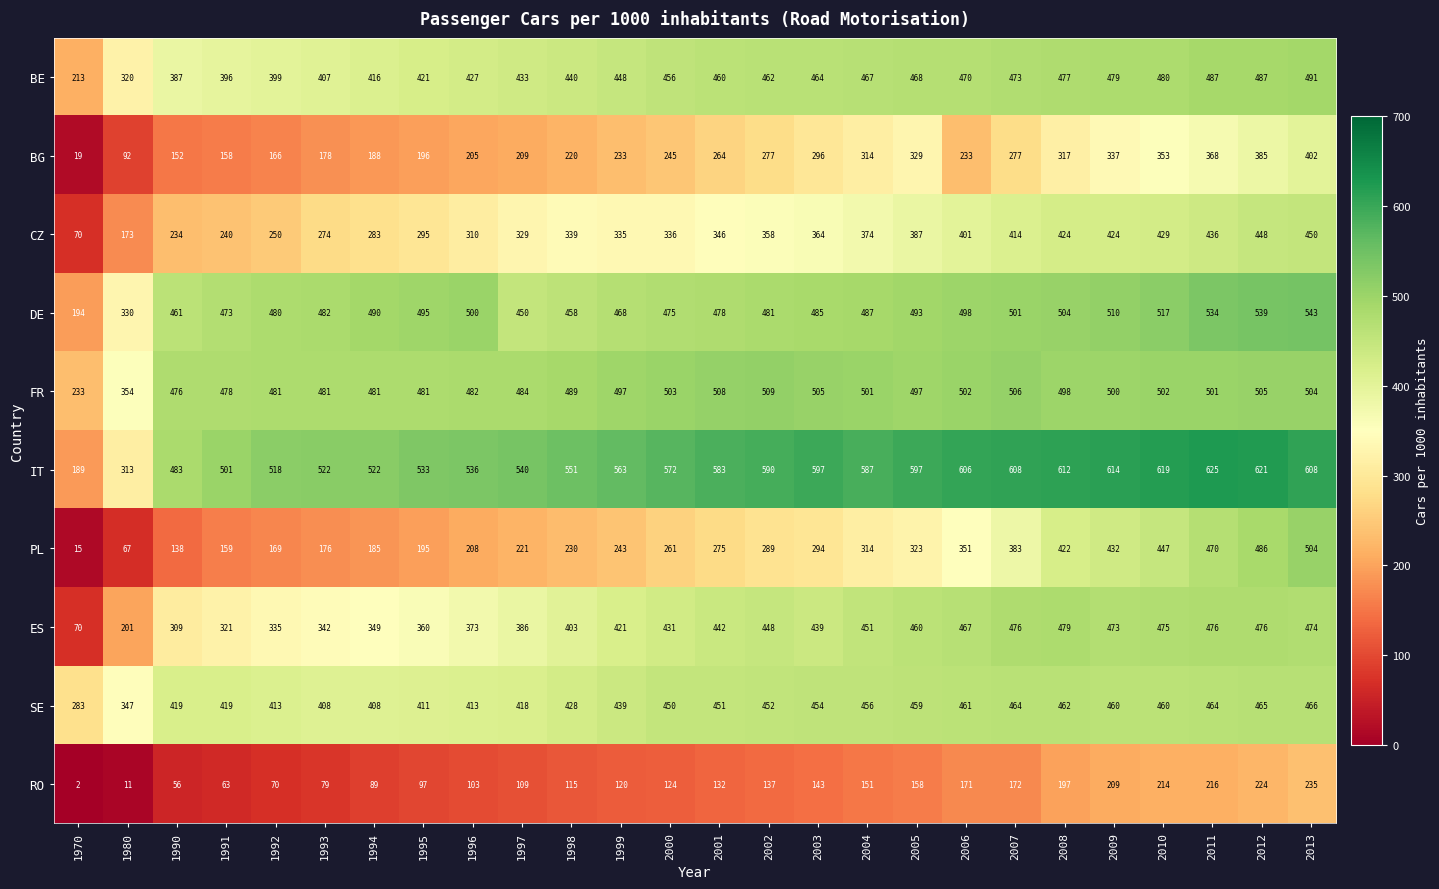

What is the maximum value shown in the chart?

625